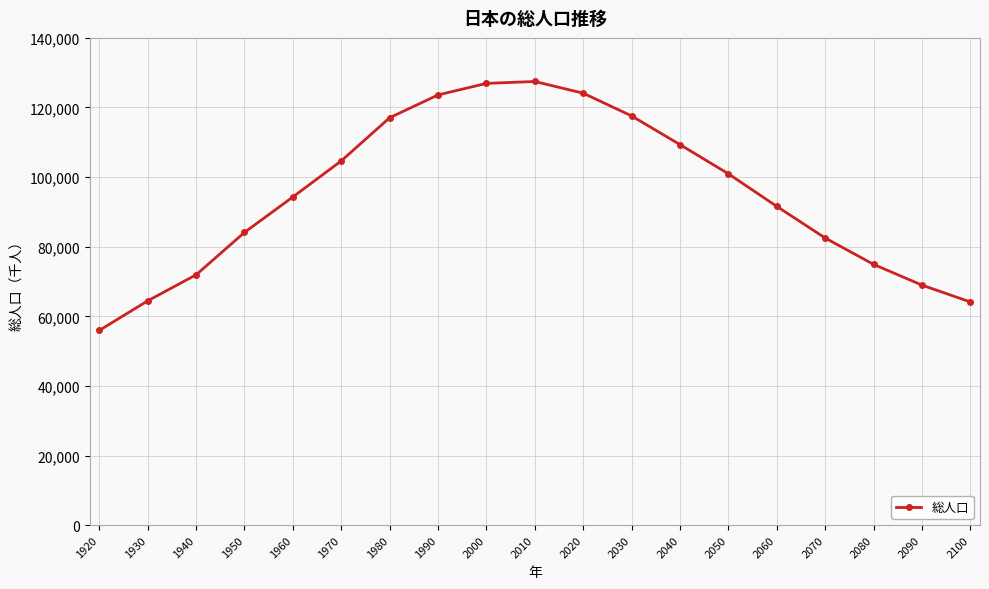

True or false: the data shows 104665 at 1970.

True